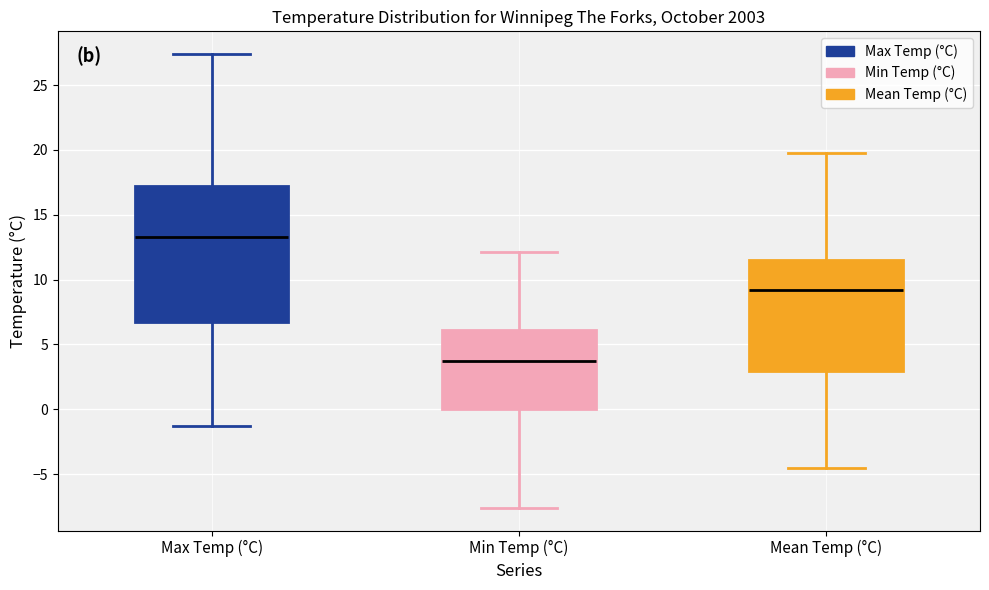

Comparing the boxes themselves (not the whiskers), which one is the tallest?

Max Temp (°C)